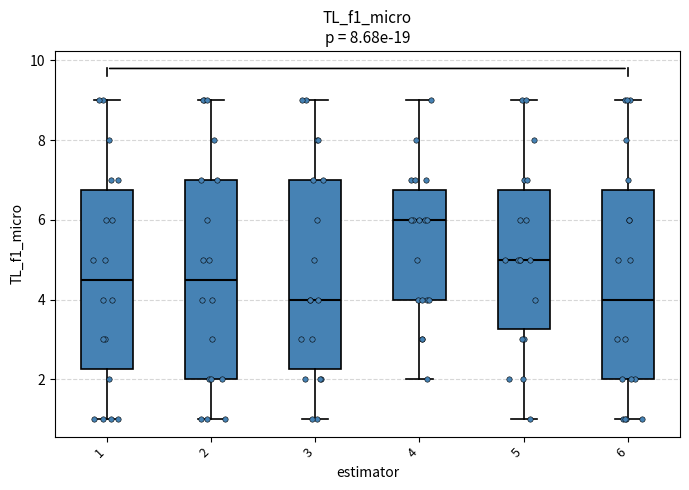

Comparing the boxes themselves (not the whiskers), which one is the tallest?

2